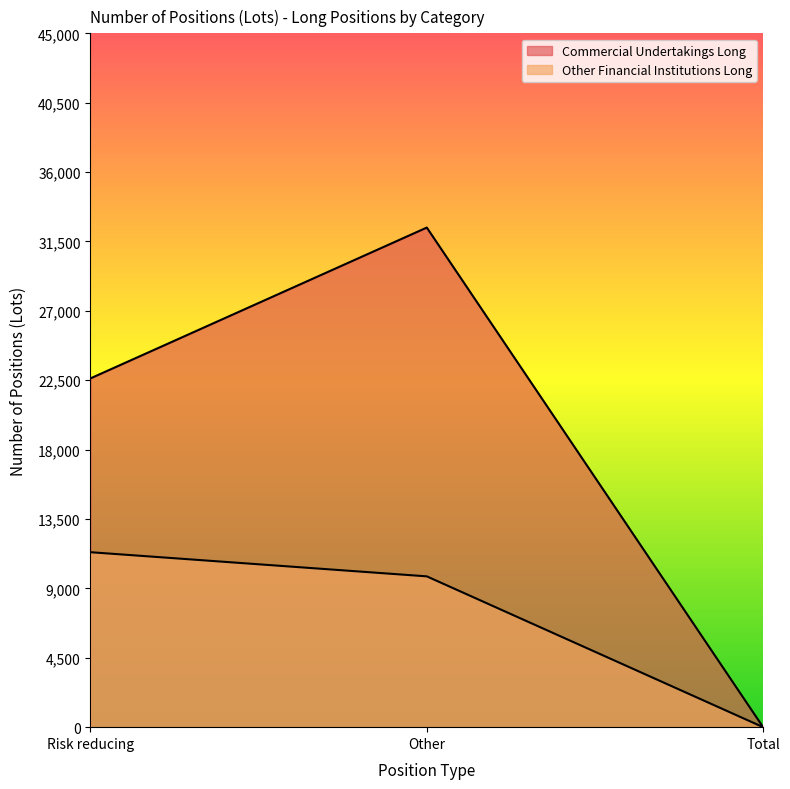

How many lines are shown in the chart?

2